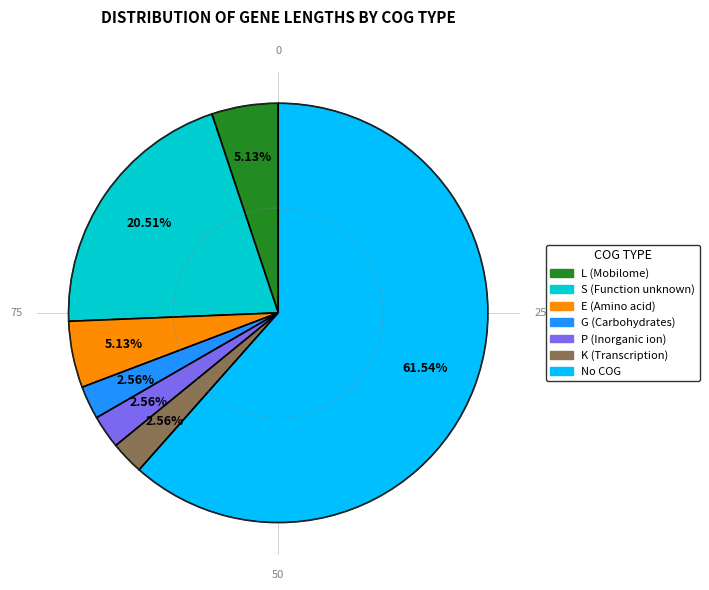

To the nearest percent, what is the difference between the largest and smallest slice percentages?

59%